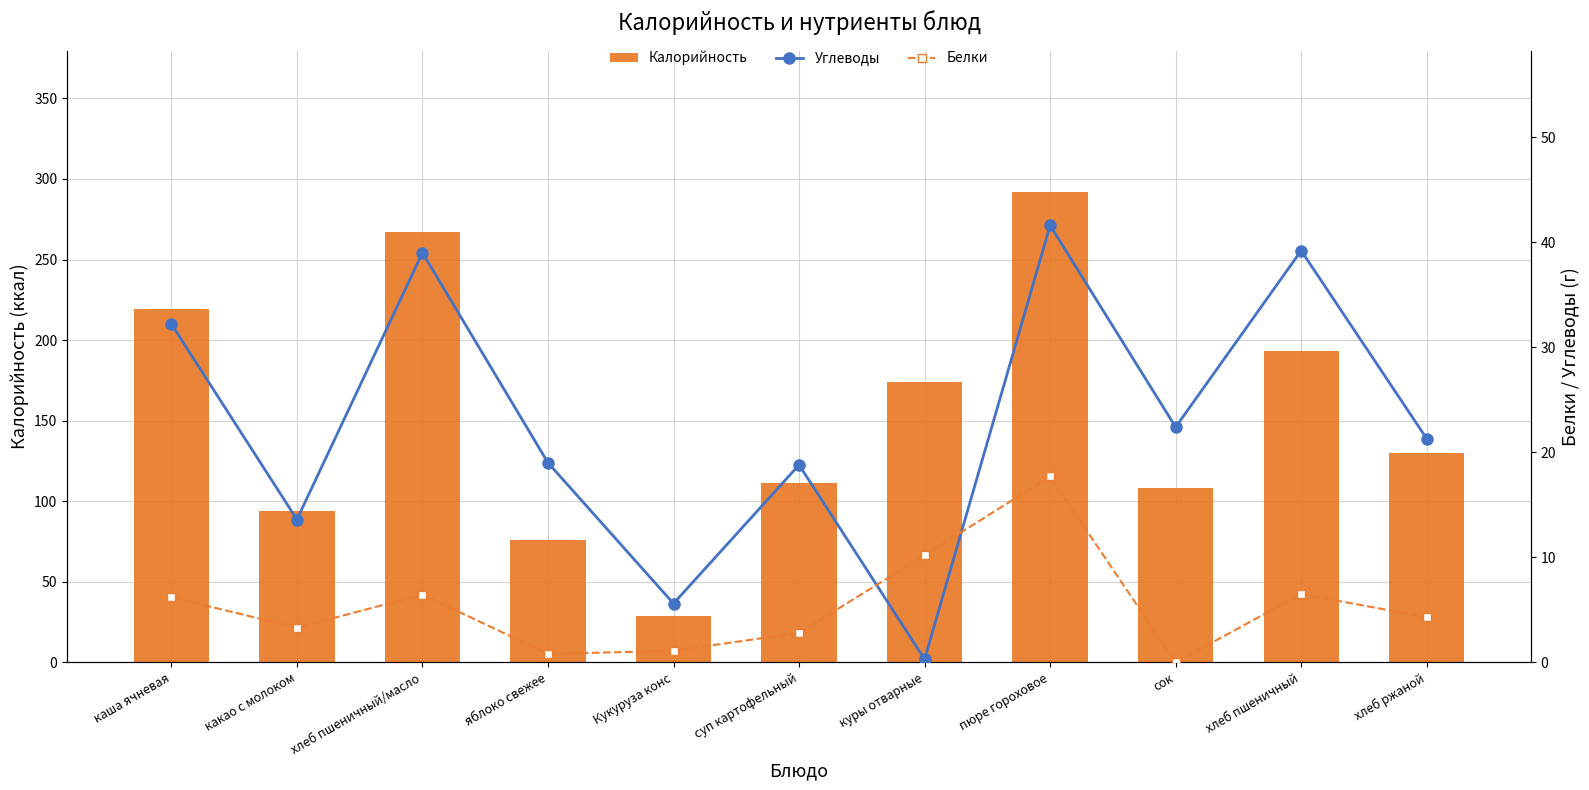

At суп картофельный, list the series in order from largest to smallest.

Калорийность, Углеводы, Белки